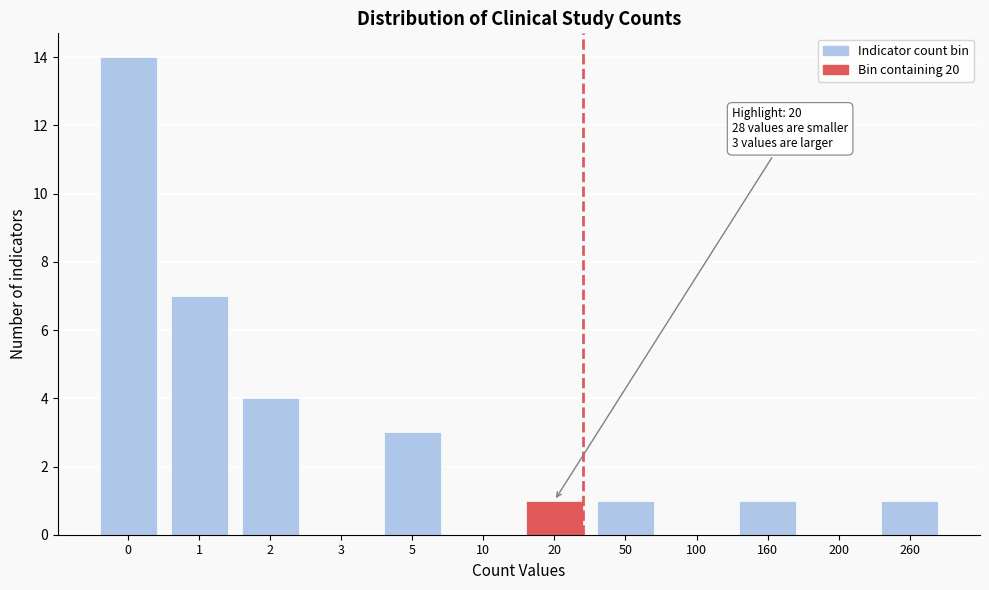

Reading left to right, what are all the values shown in this chart?

0=14	1=7	2=4	3=0	5=3	10=0	20=1	50=1	100=0	160=1	200=0	260=1